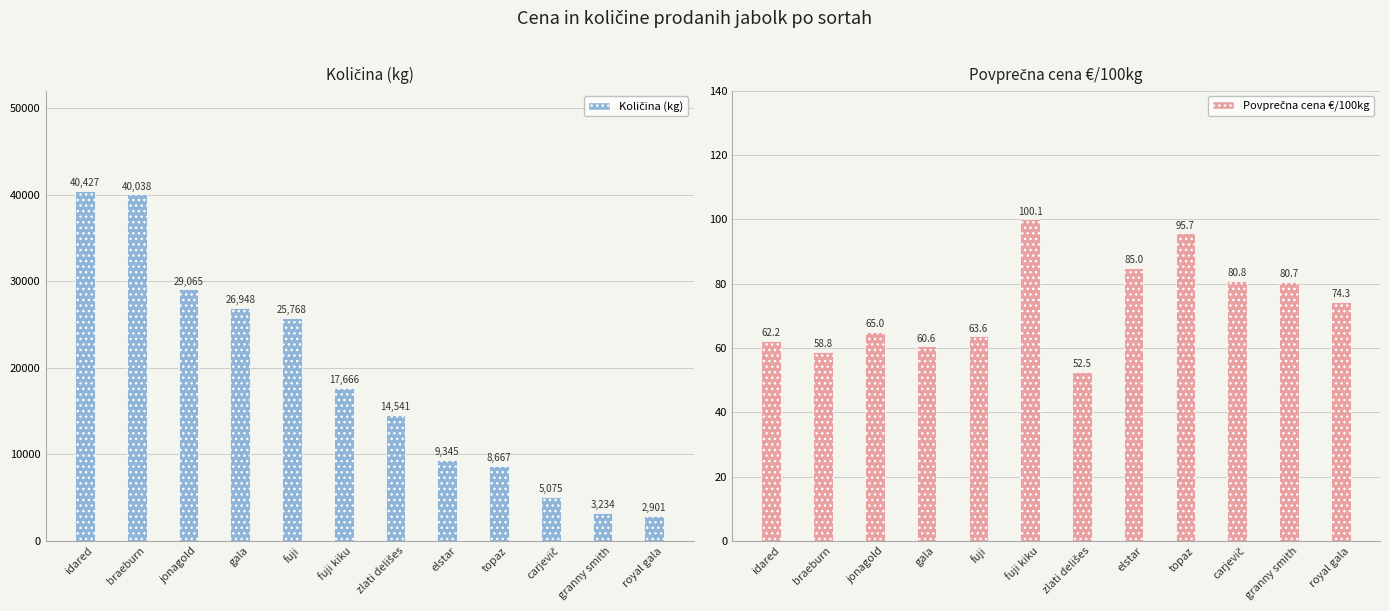

What is the total value across all series at carjevič?

5155.9